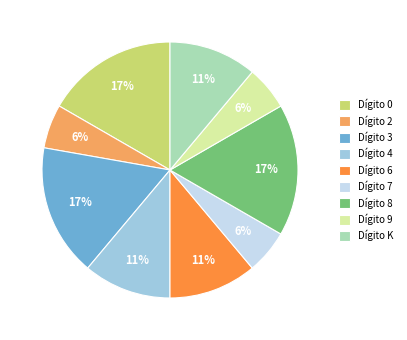

True or false: Dígito 4 accounts for 1% of the total.

False